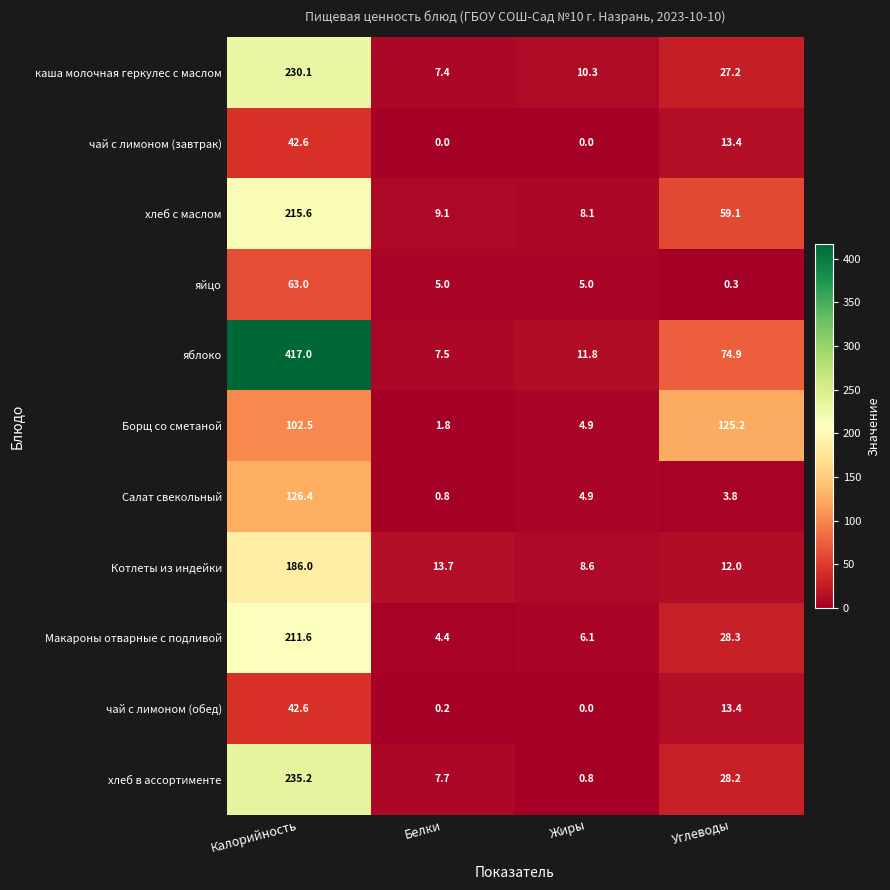

What is the difference between the Салат свекольный values at Углеводы and Жиры?

1.1